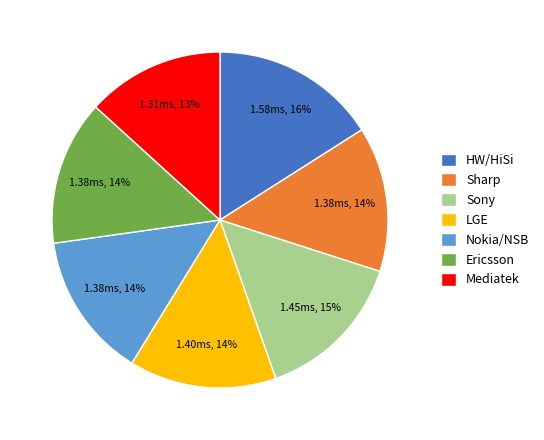

Between Sony and Ericsson, which is larger?

Sony